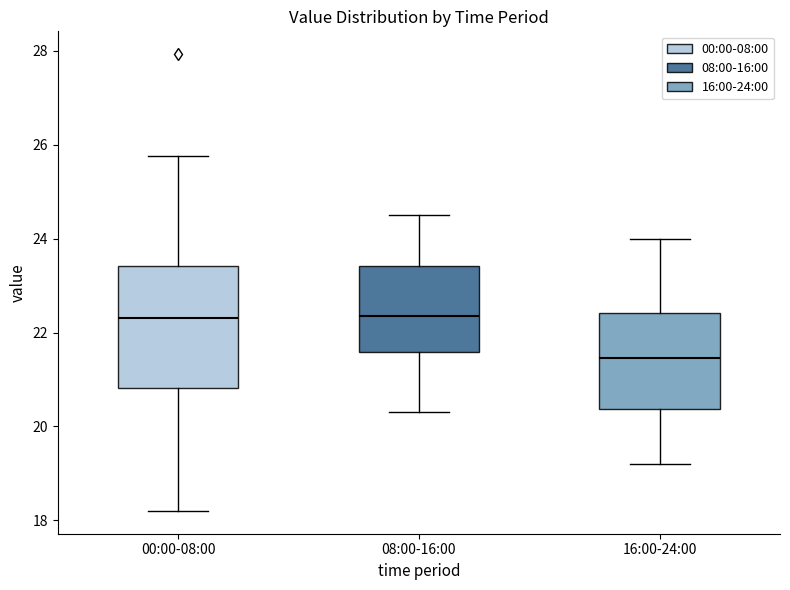

Which box has the lowest median line?

16:00-24:00